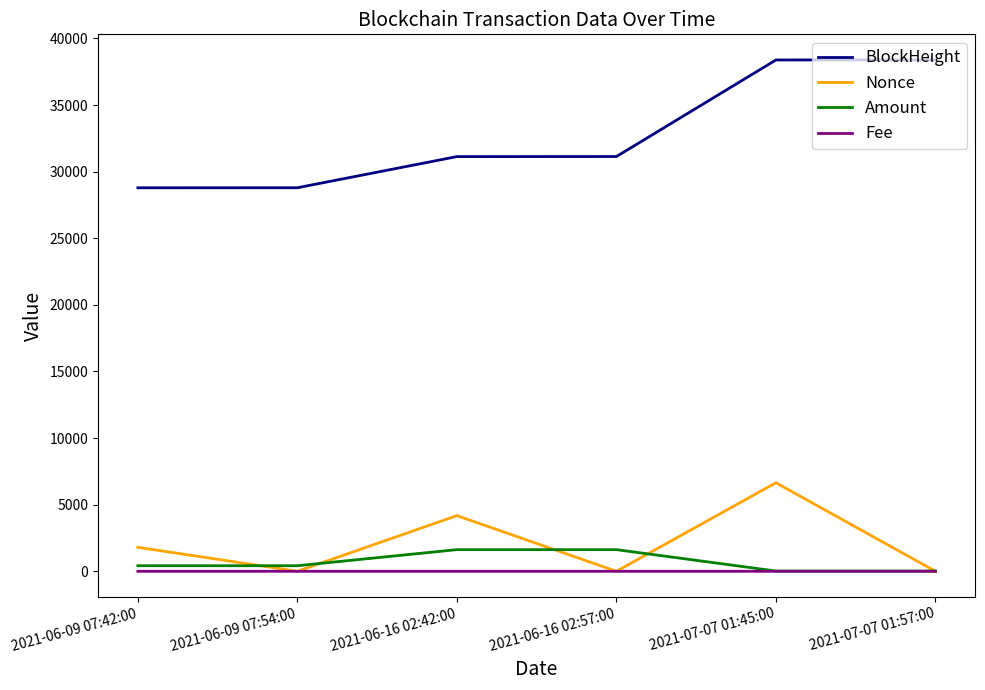

Is it true that Amount equals 1625.5 at 2021-06-16 02:57:00?

True